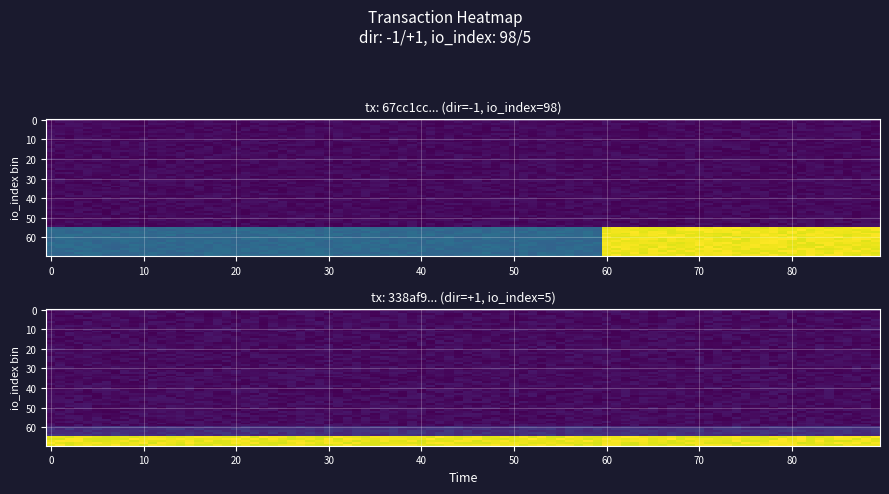

Is it true that 67cc1cc2c1af8569d53b01a07beab591ceeed3c equals 98 at io_index?

True